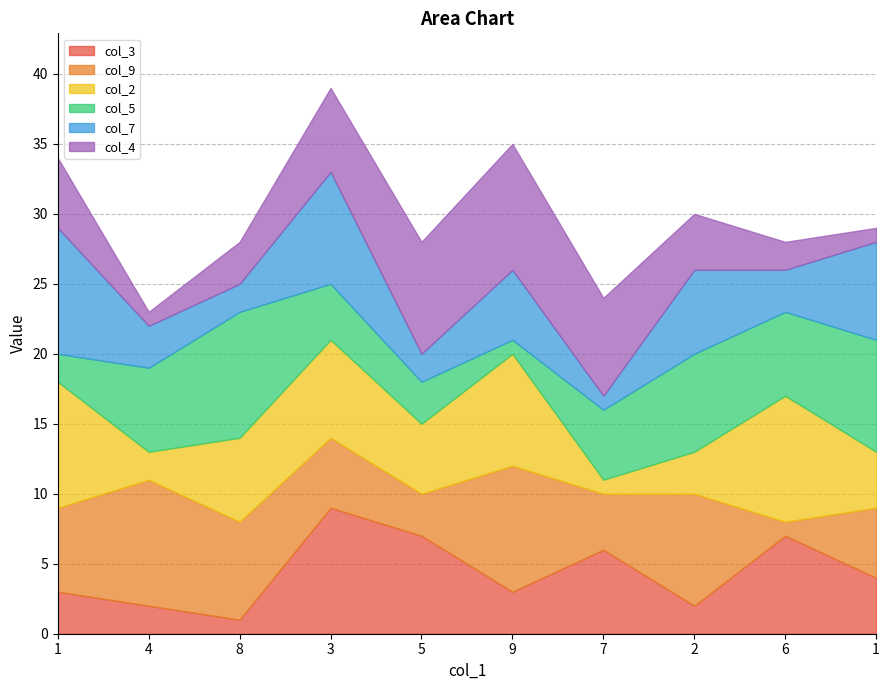

What is the maximum value for col_9?

9